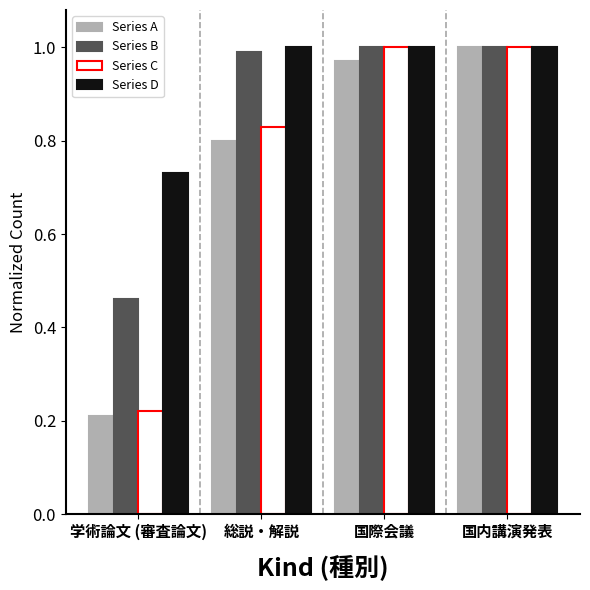

What is the sum of the Series A values at 学術論文 (審査論文) and 国内講演発表?

1.2